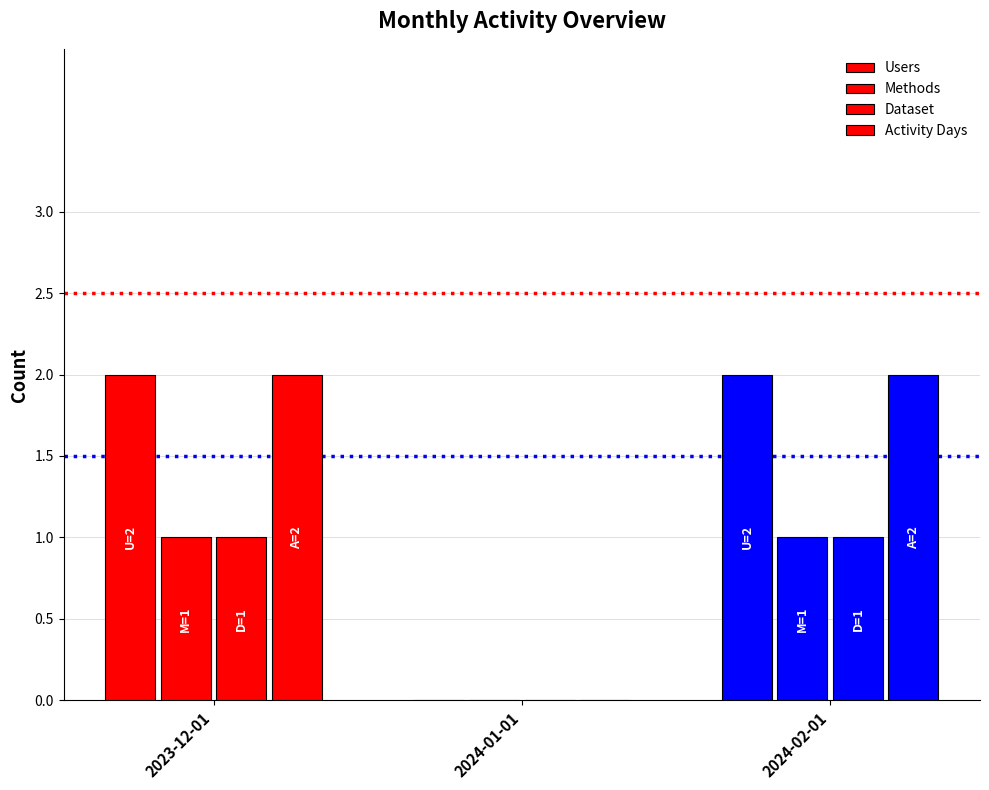

How many groups of bars are there?

3